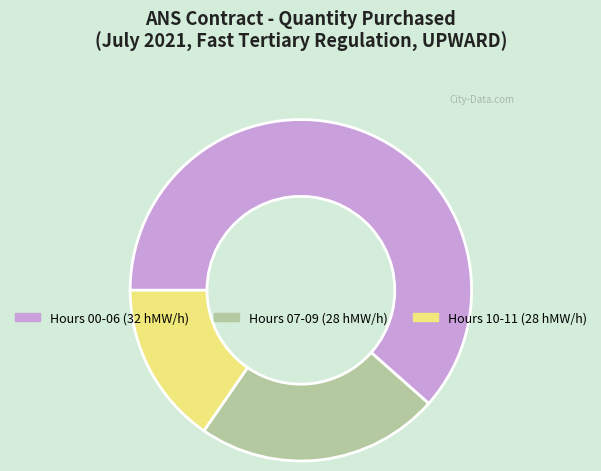

Rank the categories by value from lowest to highest.

Hours 10-11 (28 hMW/h), Hours 07-09 (28 hMW/h), Hours 00-06 (32 hMW/h)